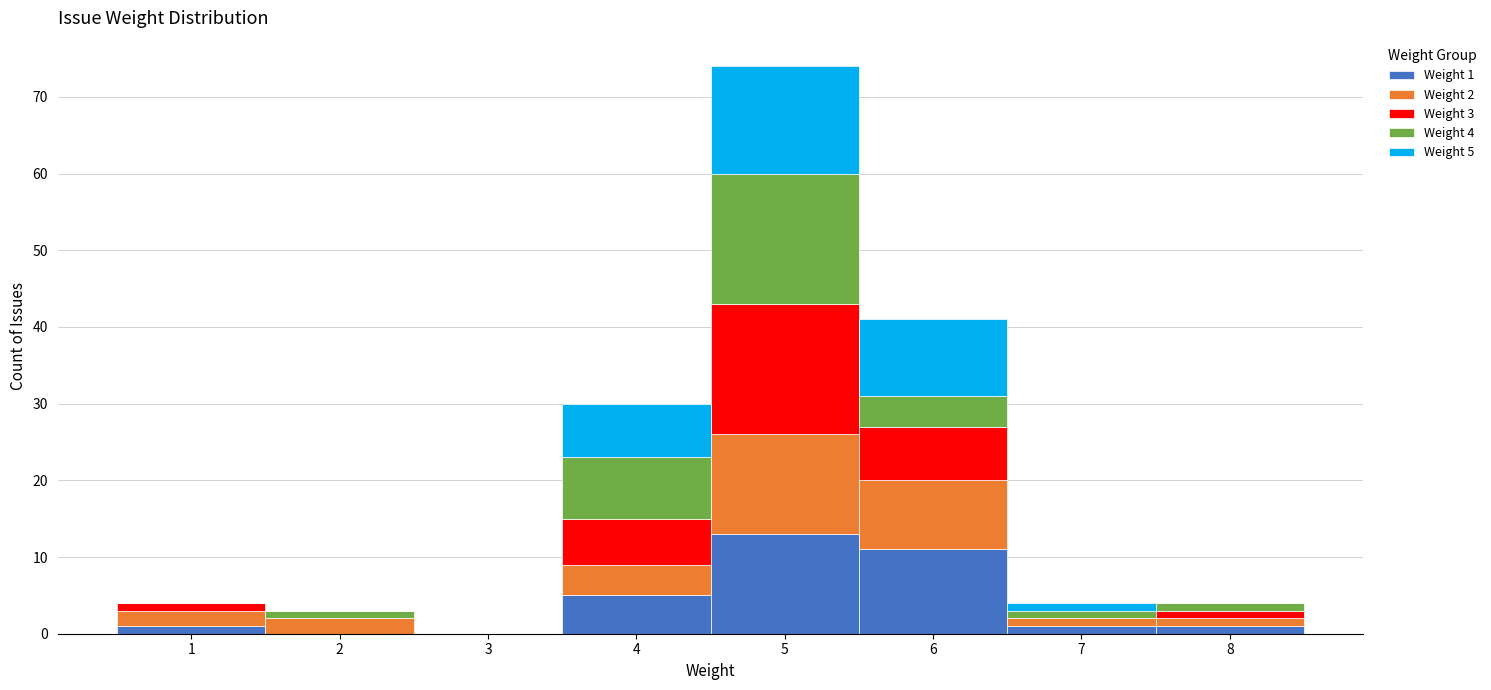

Which range on the x-axis has the tallest stacked bar (by total height)?

4.5 to 5.5